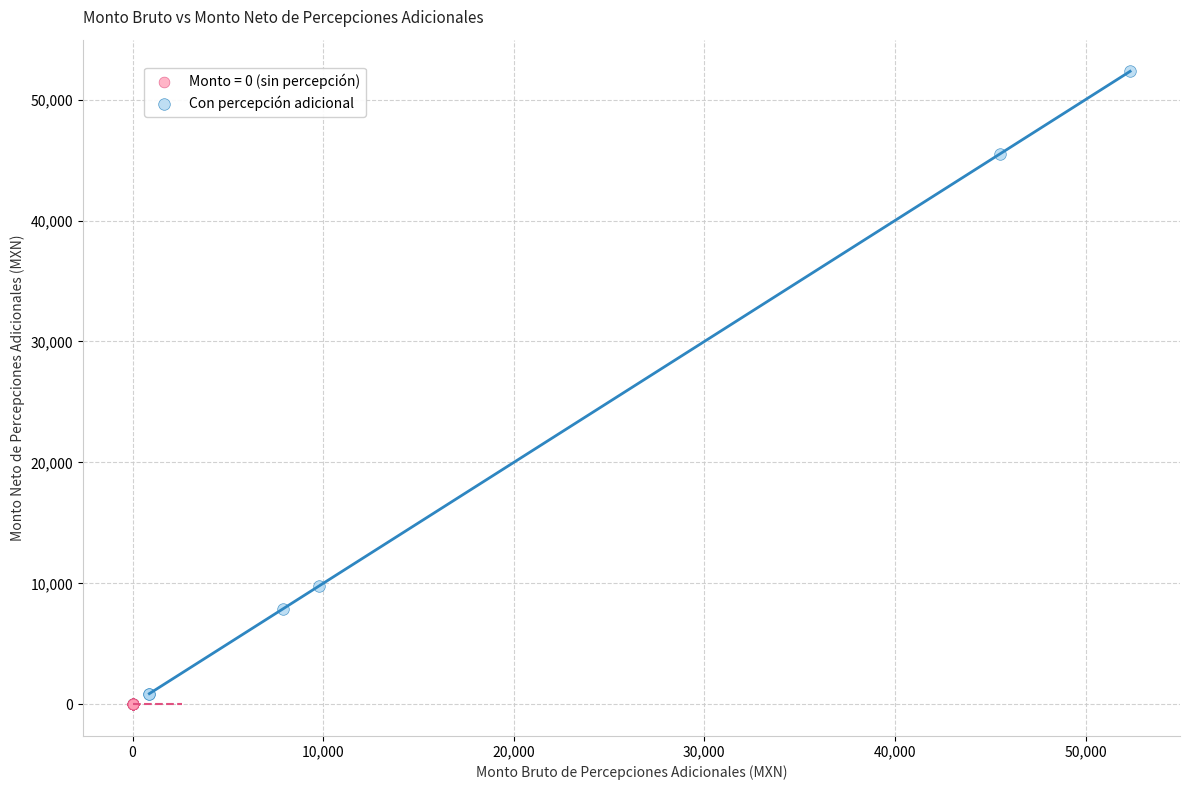

Which series contains the highest Y value?

Con percepción adicional